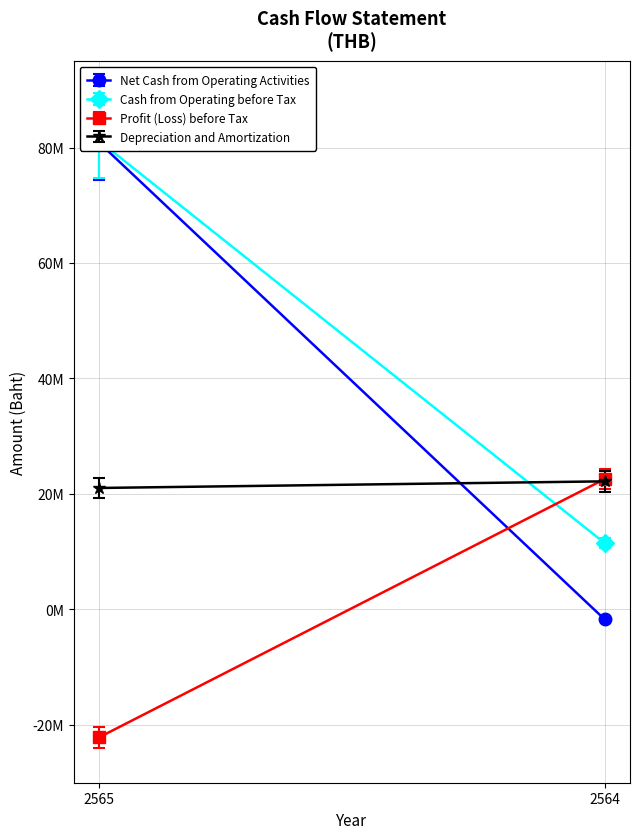

What is the difference between the maximum and minimum values in the Net Cash from Operating Activities series?

82580034